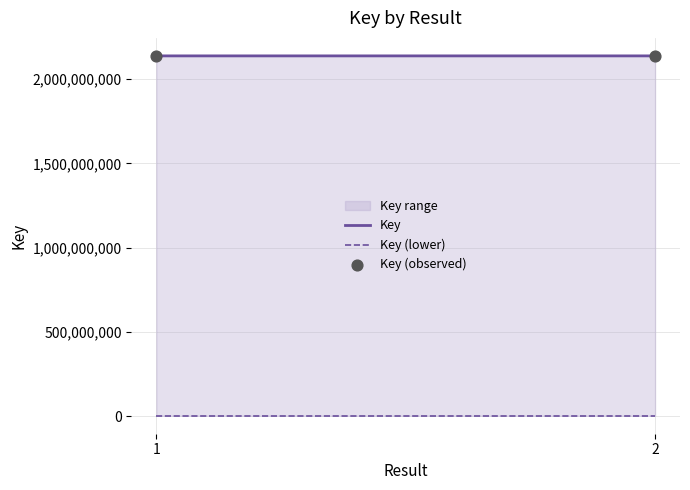

What is the range of Y values (max minus min)?

19042